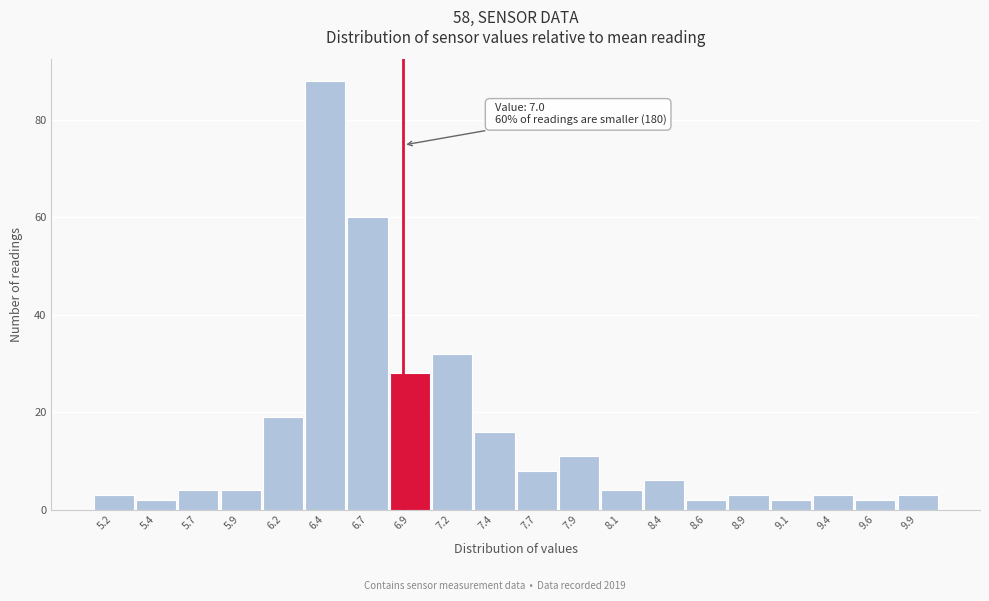

Reading right to left, transcribe all the data shown in this chart.

3	2	3	2	3	2	6	4	11	8	16	32	28	60	88	19	4	4	2	3